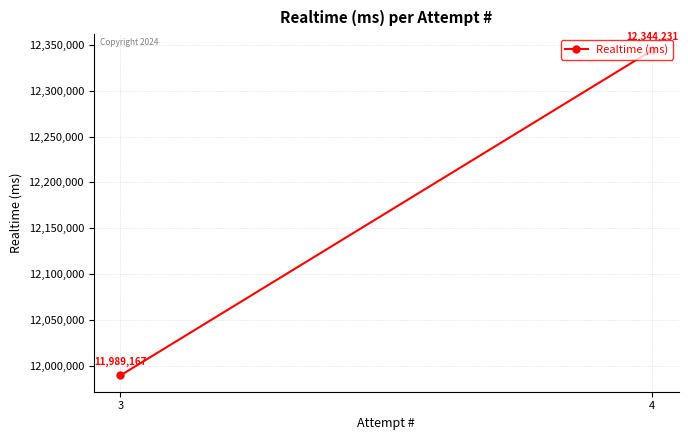

Reading left to right, list all the values displayed in this chart.

3=11989167	4=12344231